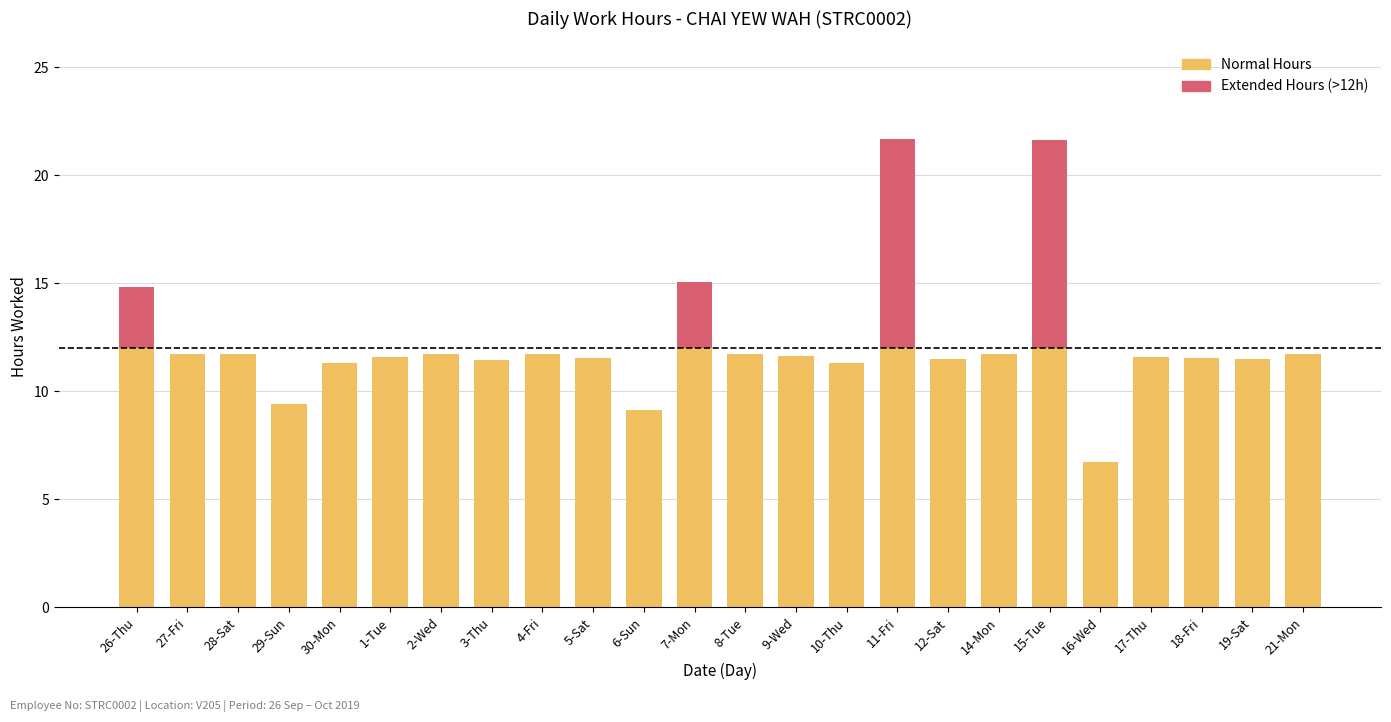

Reading left to right, what are all the values shown in this chart?

26-Thu=14.8	27-Fri=11.7	28-Sat=11.7	29-Sun=9.4	30-Mon=11.3	1-Tue=11.6	2-Wed=11.7	3-Thu=11.4	4-Fri=11.7	5-Sat=11.5	6-Sun=9.1	7-Mon=15.0	8-Tue=11.7	9-Wed=11.7	10-Thu=11.3	11-Fri=21.7	12-Sat=11.5	14-Mon=11.7	15-Tue=21.6	16-Wed=6.7	17-Thu=11.6	18-Fri=11.5	19-Sat=11.5	21-Mon=11.7